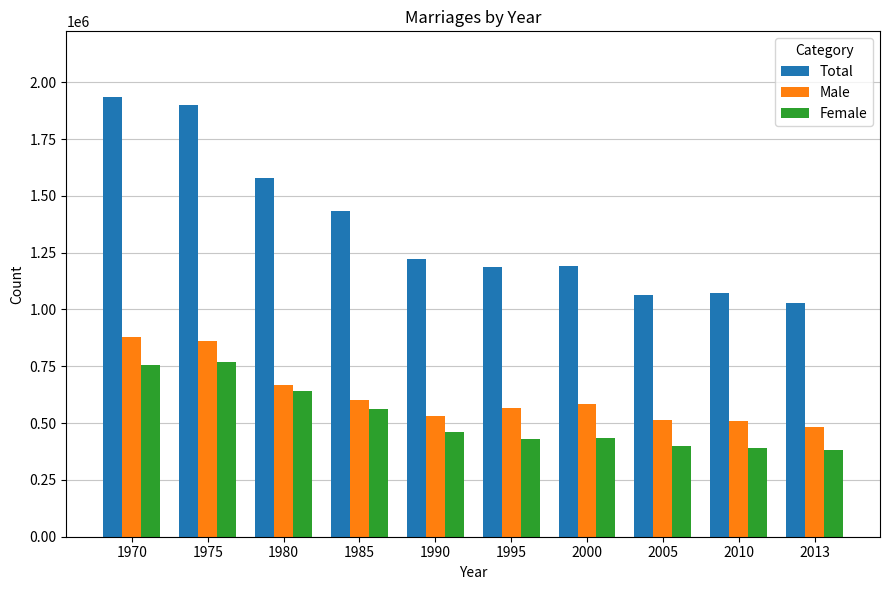

At how many categories does at least one series exceed 1621730?

2